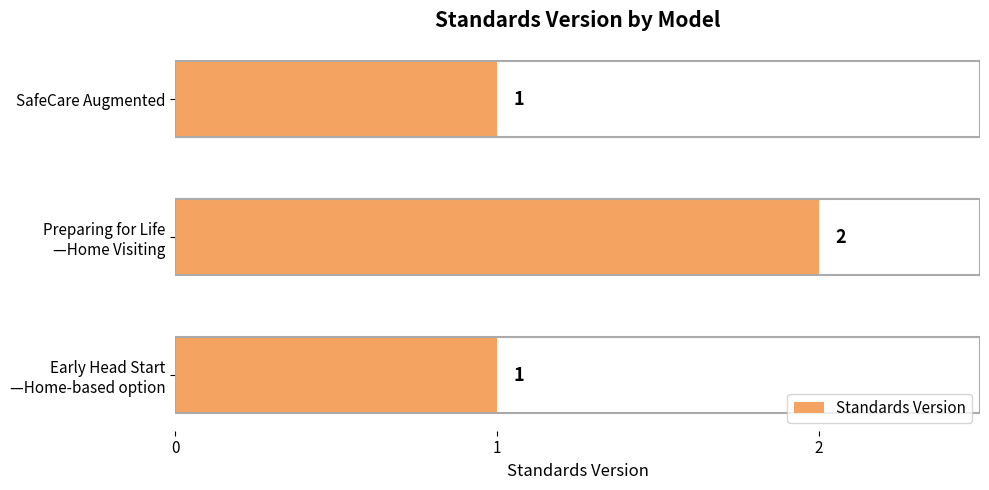

The value at SafeCare Augmented is 2. True or false?

False